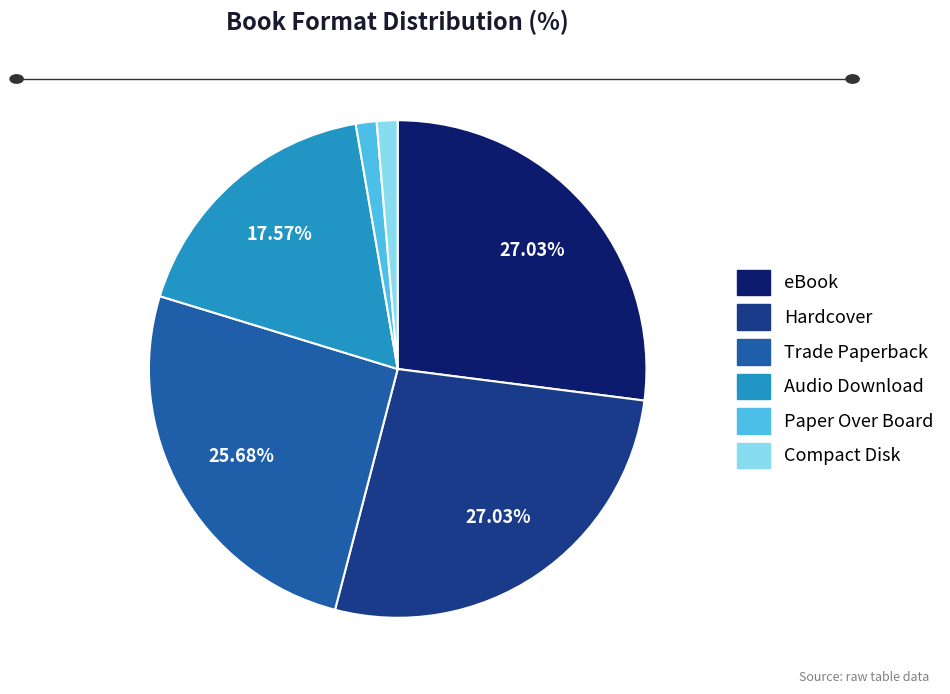

Combined, do Audio Download and Paper Over Board account for over 50%?

No